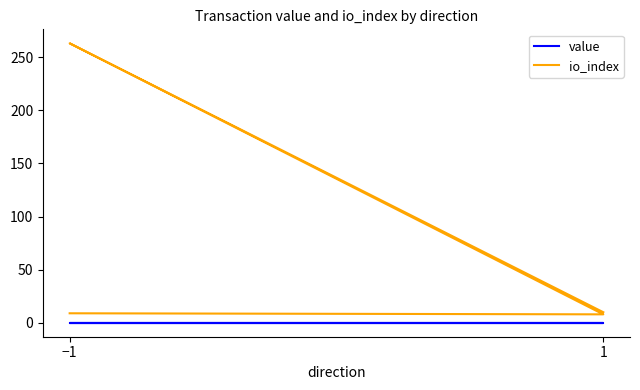

Which series has the largest range (max minus min)?

io_index